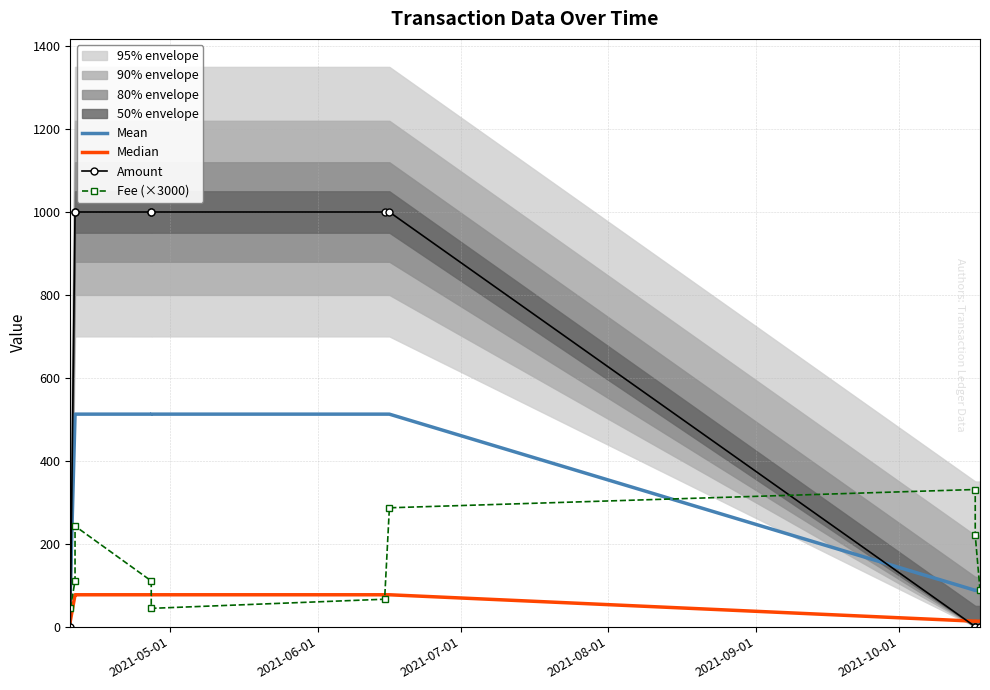

Which series ends up on top after the final intersection of Fee (×3000) and Median?

Fee (×3000)